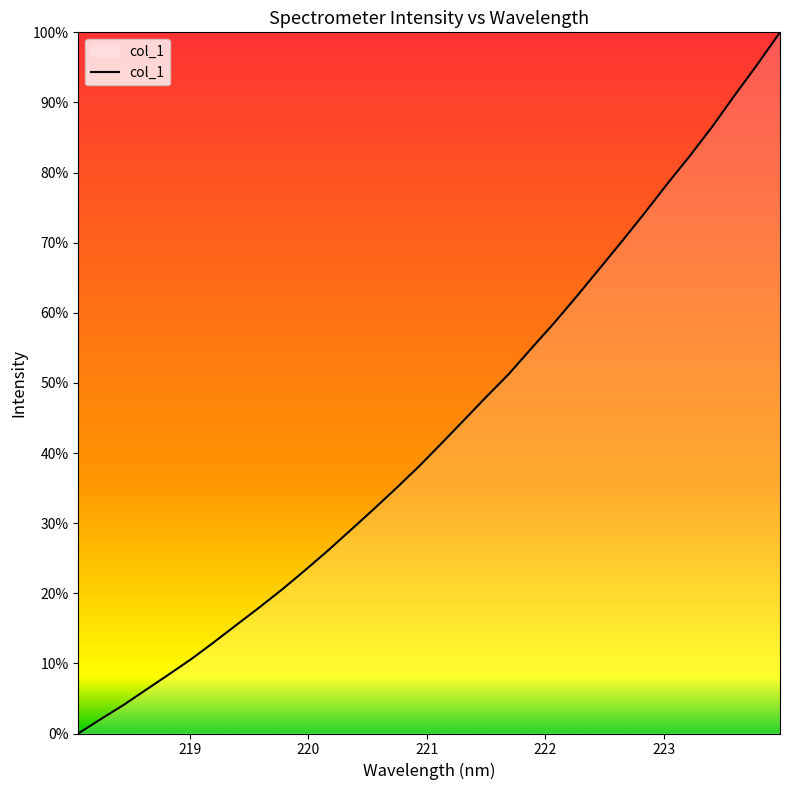

What is the difference between the maximum and minimum values?

100.0